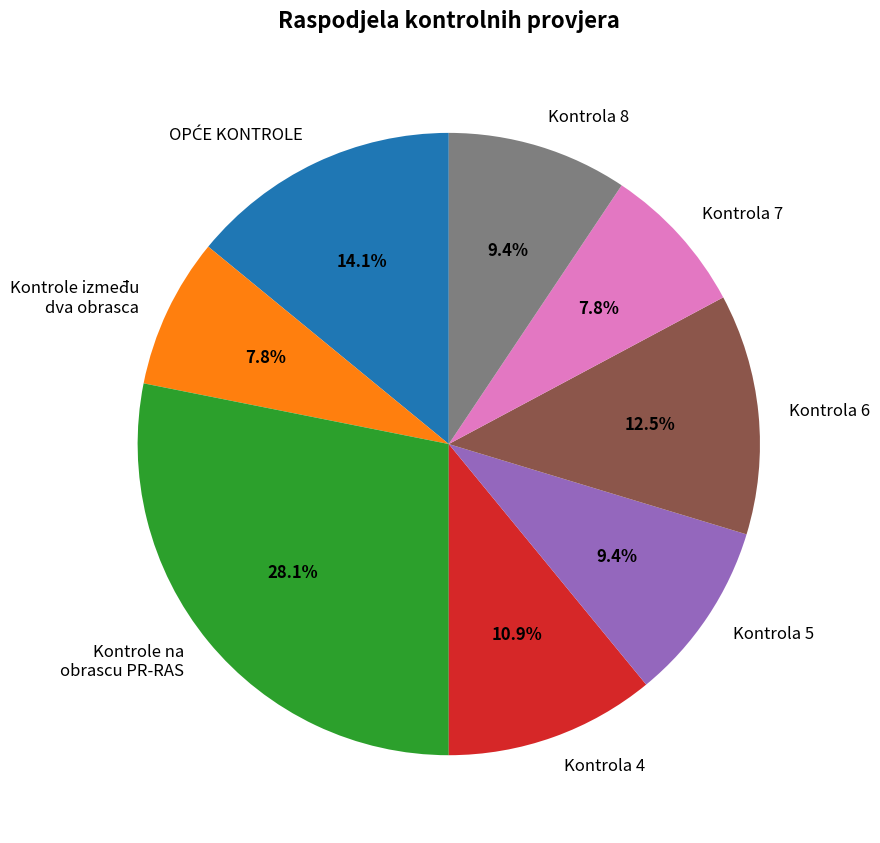

What is the largest slice in the pie chart?

Kontrole na obrascu PR-RAS